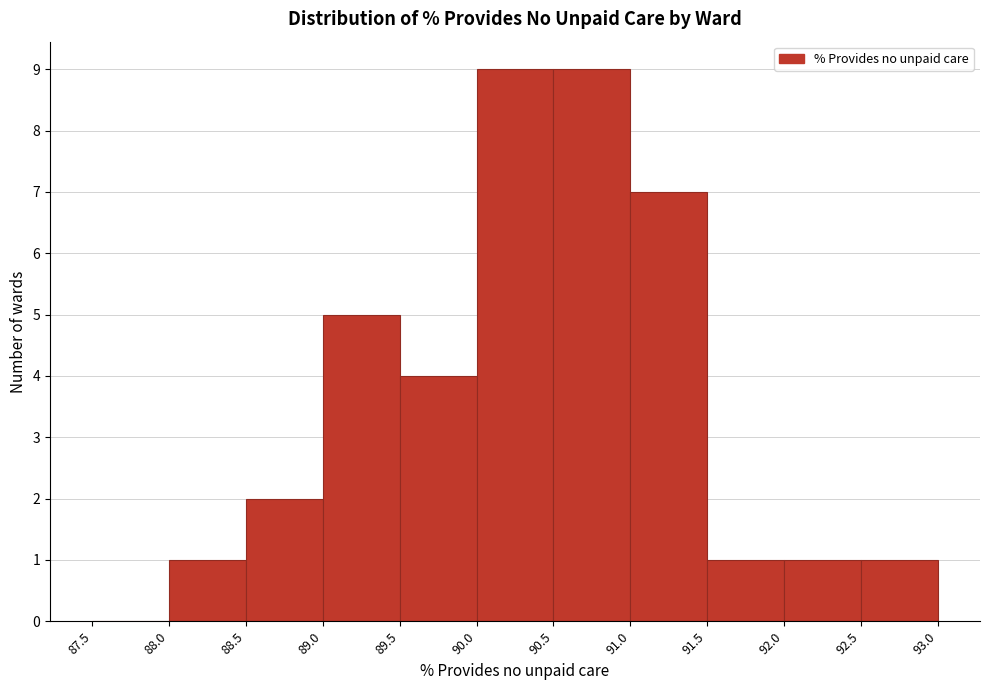

How tall is the bar that spans 91.0 to 91.5 on the x-axis? The values are not printed on the chart, so give them approximately, as read against the axis.

7